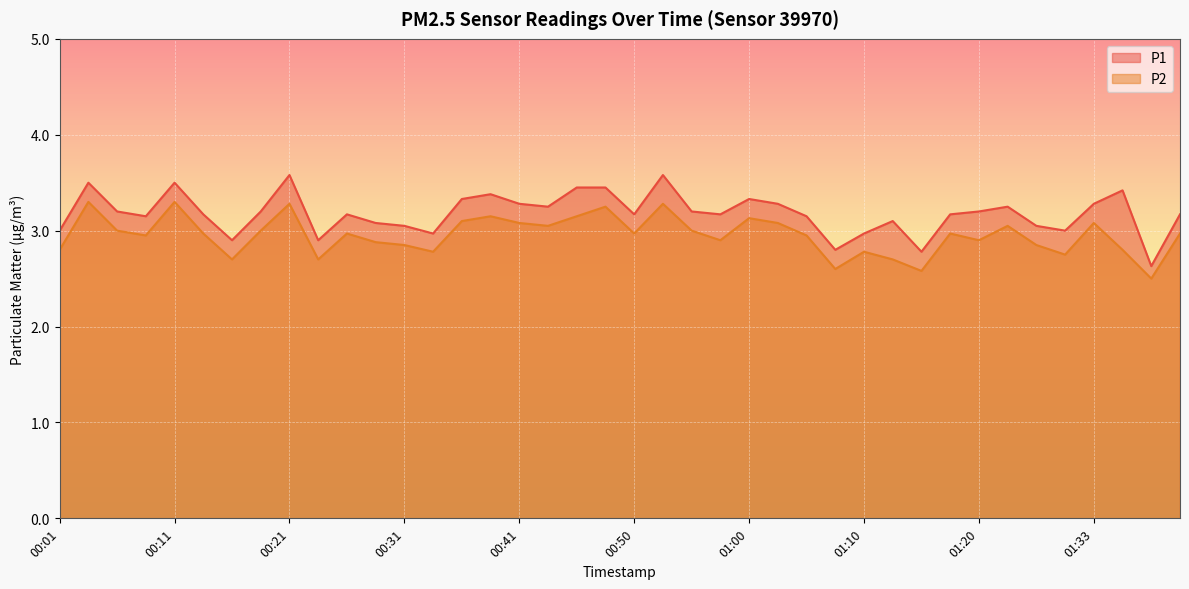

At which category is the sum across all series the highest?

00:21